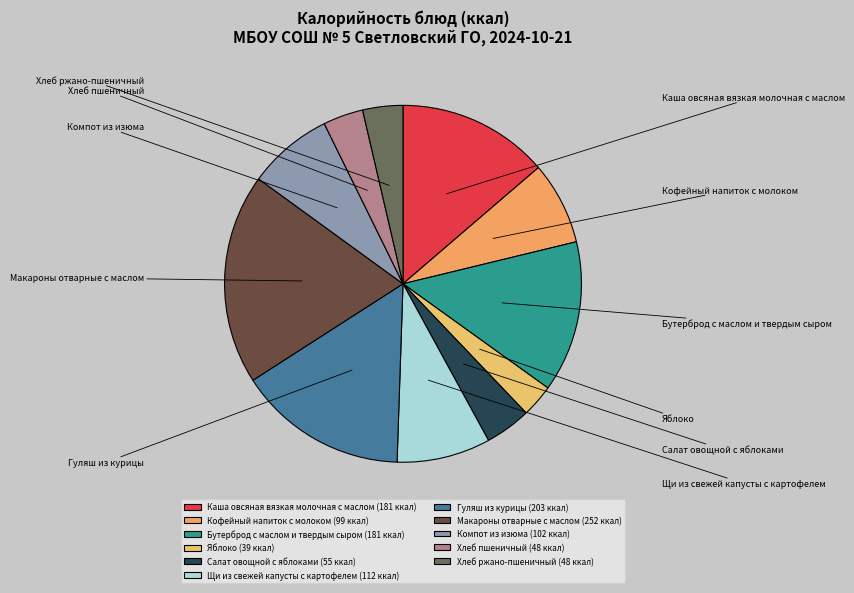

To the nearest percent, what percentage of the pie is Гуляш из курицы?

15%